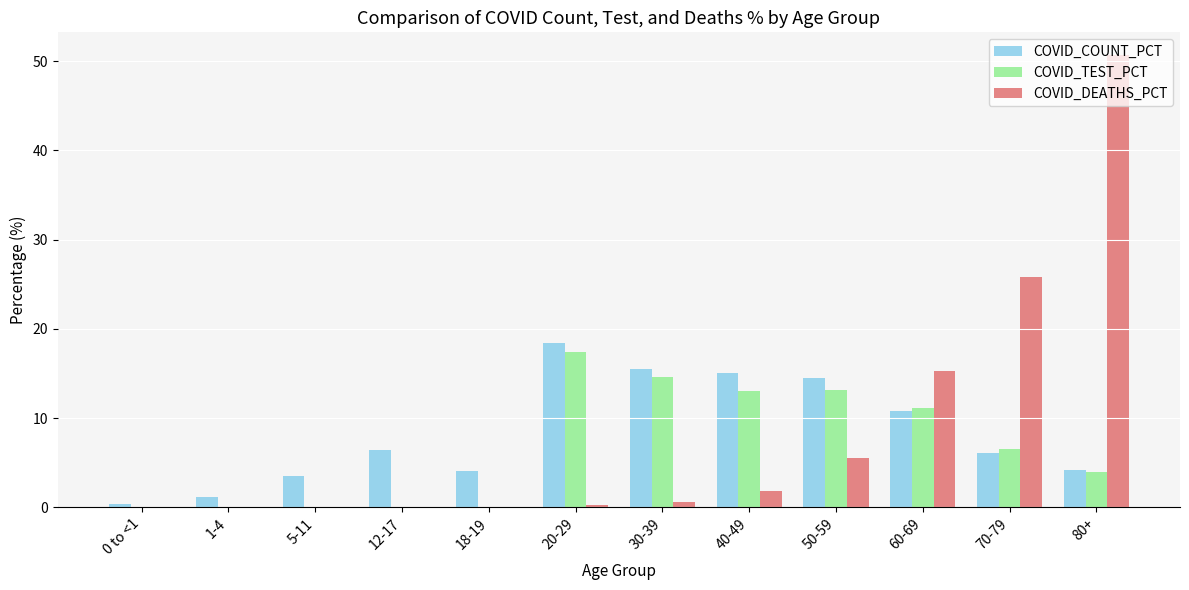

Which series changed the most between 5-11 and 70-79?

COVID_DEATHS_PCT